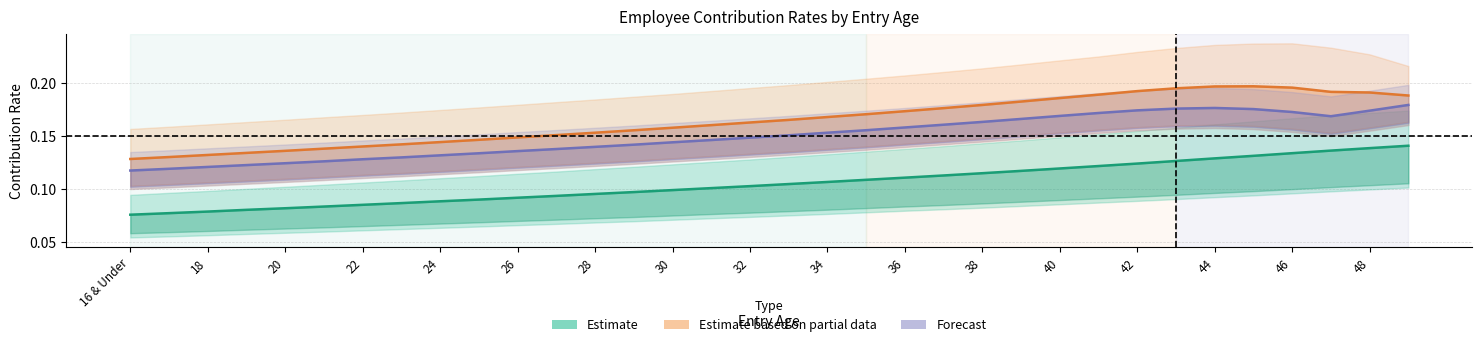

Does the chart have visible grid lines?

Yes